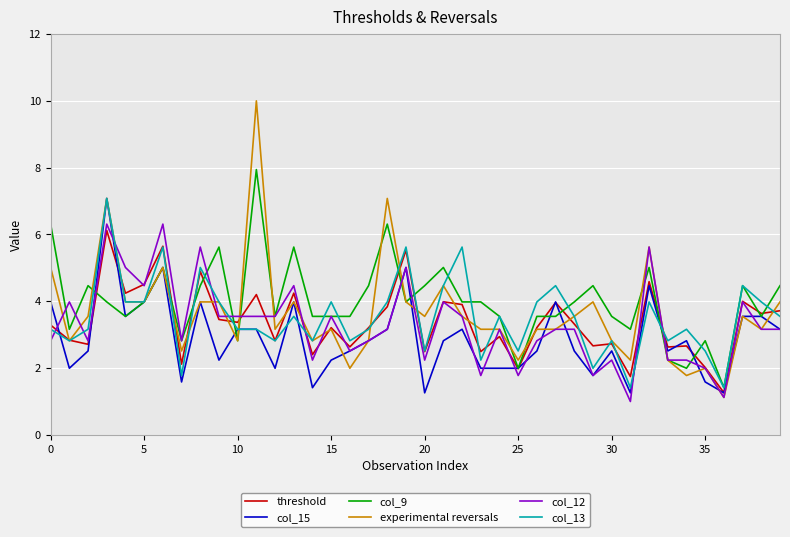

What is the minimum value for threshold?

1.3